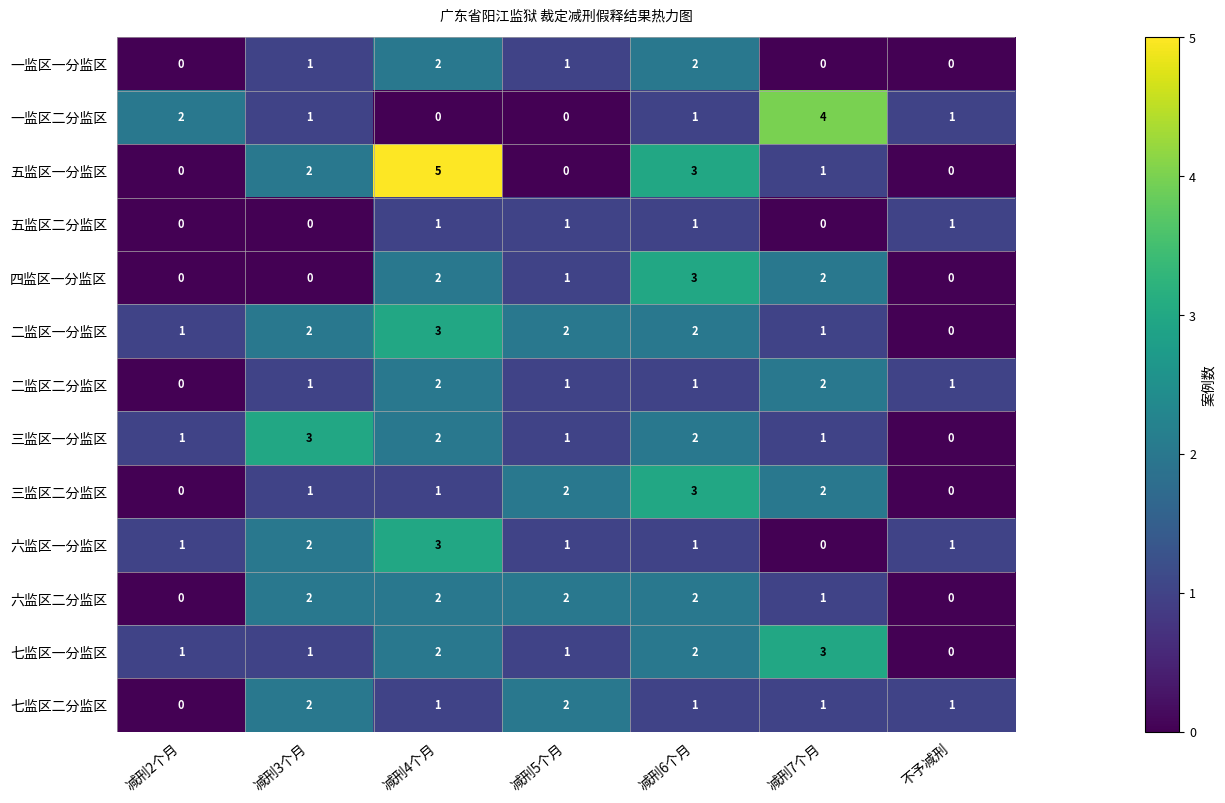

Which category has the highest value across all series?

减刑4个月